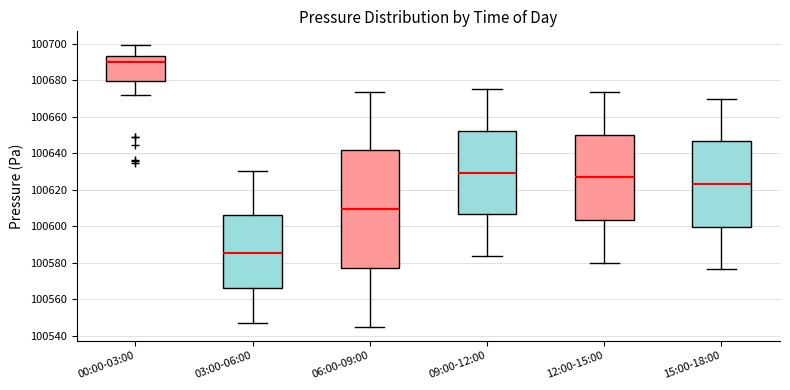

Where does the lower whisker of the box for 15:00-18:00 end on the y-axis? The values are not printed on the chart, so give them approximately, as read against the axis.

100576